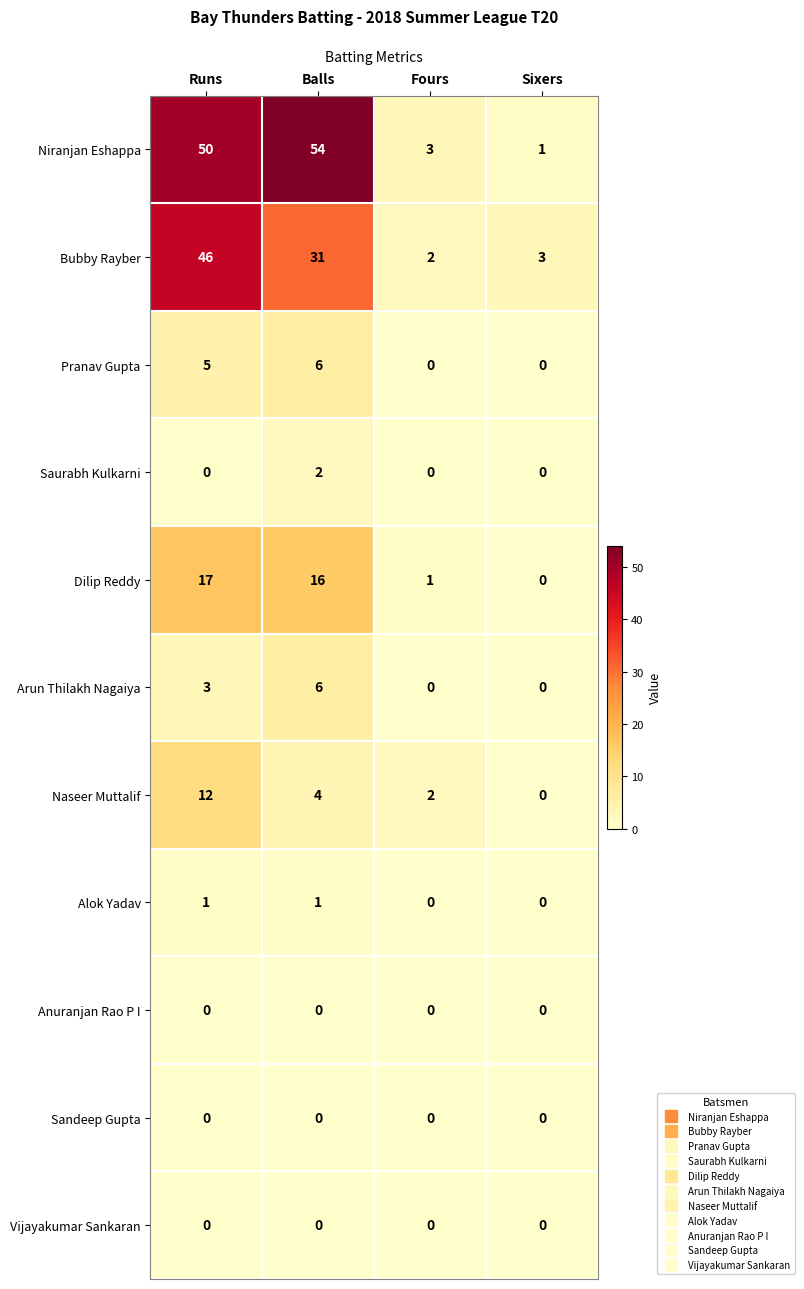

Which series has the largest range (max minus min)?

Niranjan Eshappa